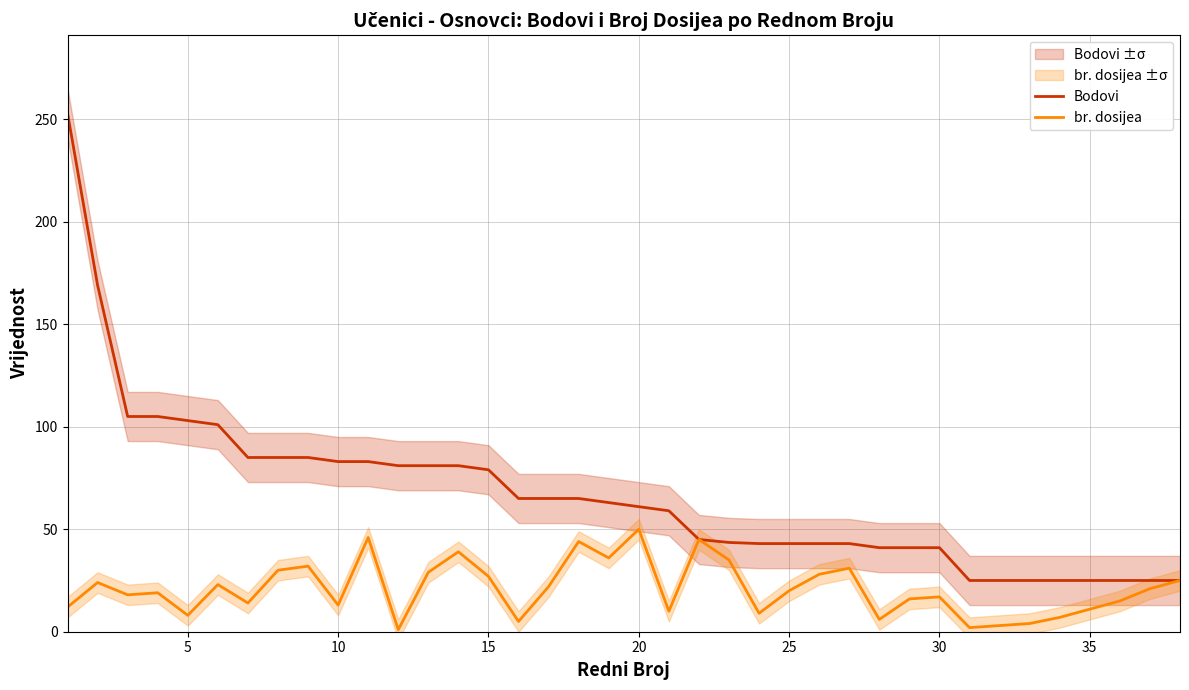

Is the value of br. dosijea at 32 greater than the value of Bodovi at 15?

No